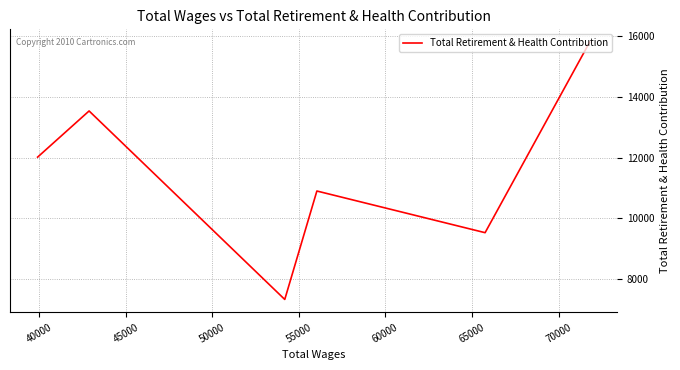

How many values are below 12014?

3